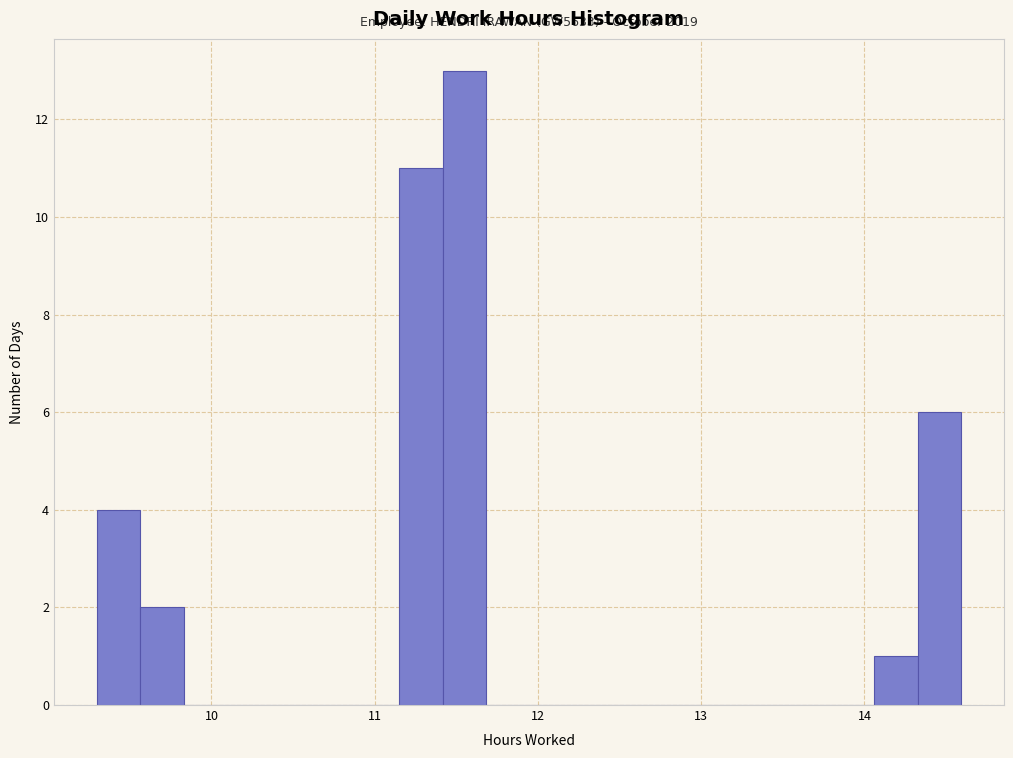

Around what value on the x-axis is the tallest bar? Give the approximate position of its centre, as read against the axis.

11.5